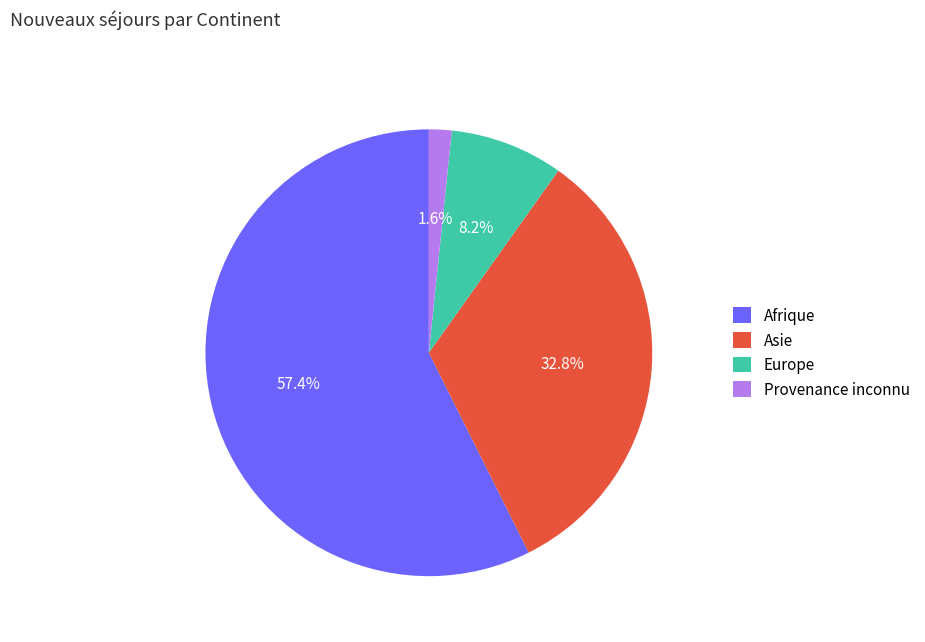

The Asie slice represents 33% of the pie. True or false?

True